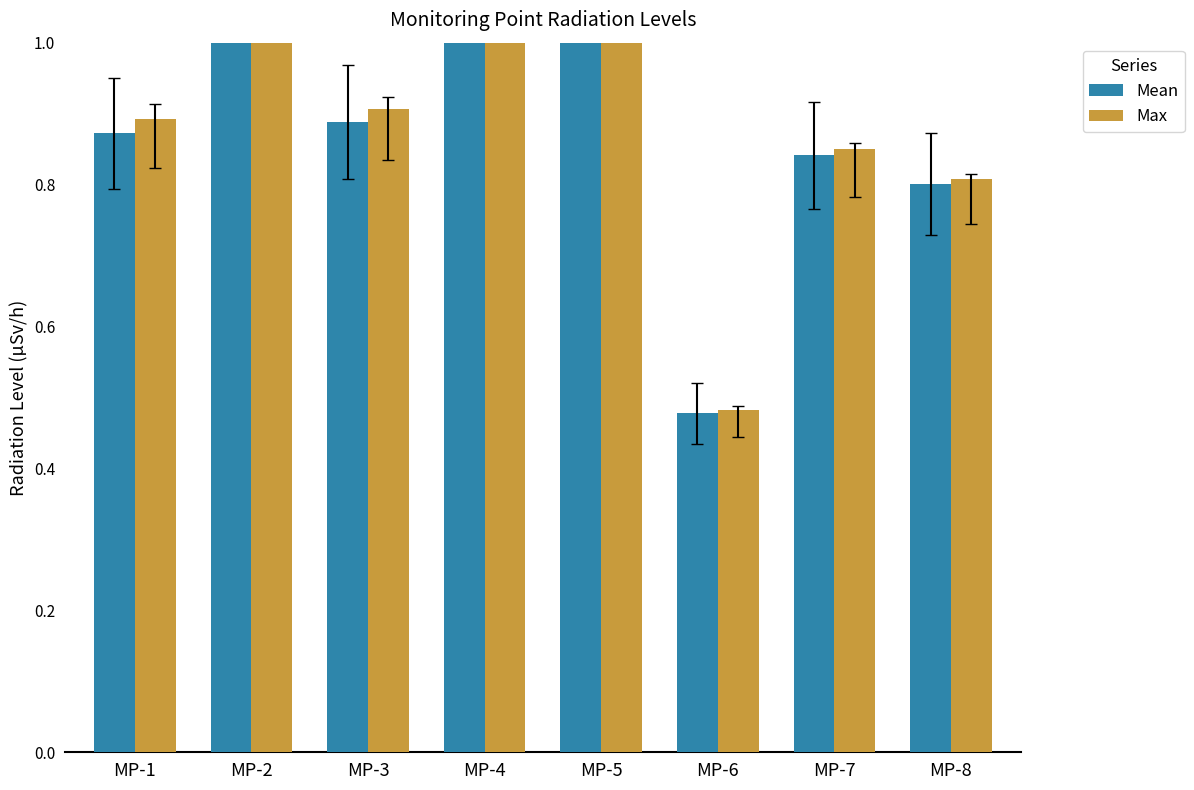

What value does the Max series have at MP-4?

1.7